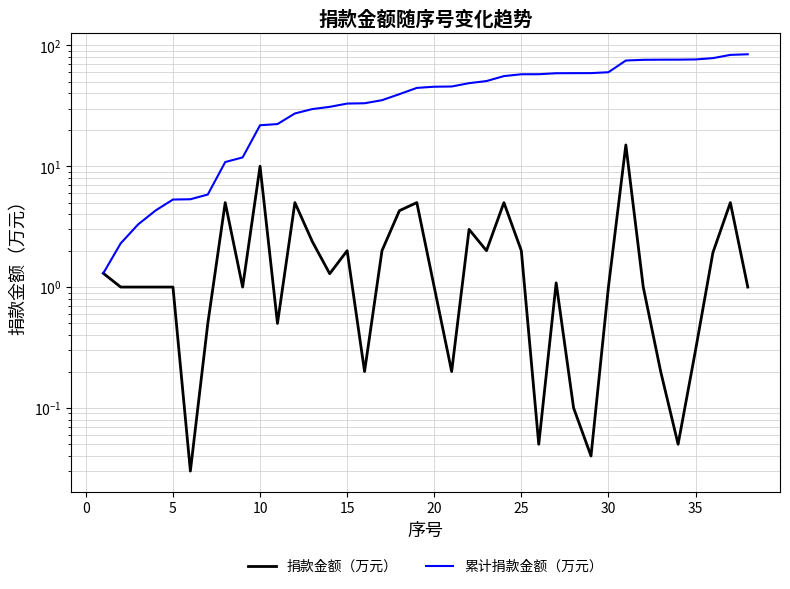

At how many categories does at least one series exceed 62?

8